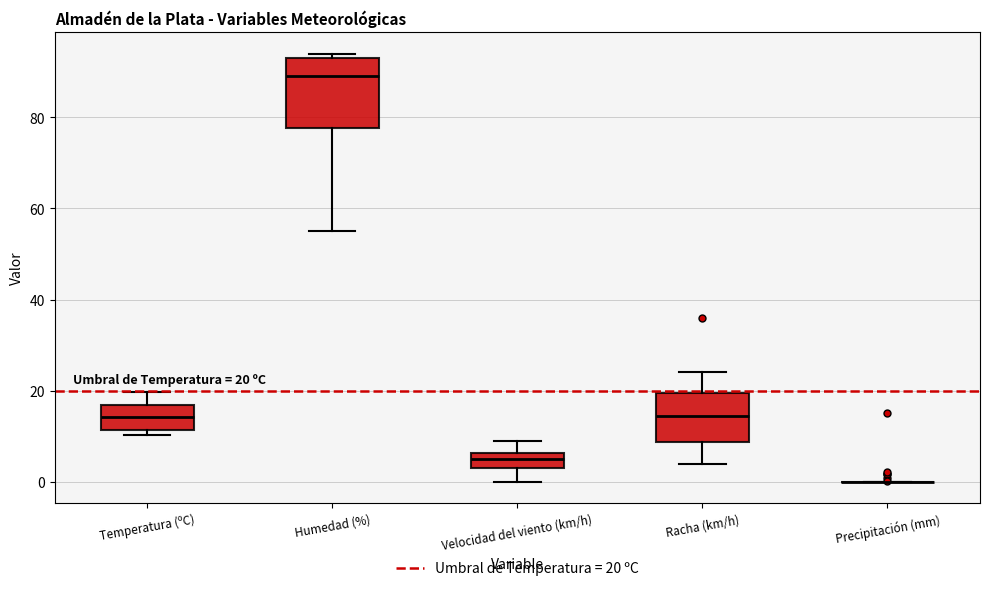

Which box is the tallest, from its lower edge to its upper edge?

Humedad (%)